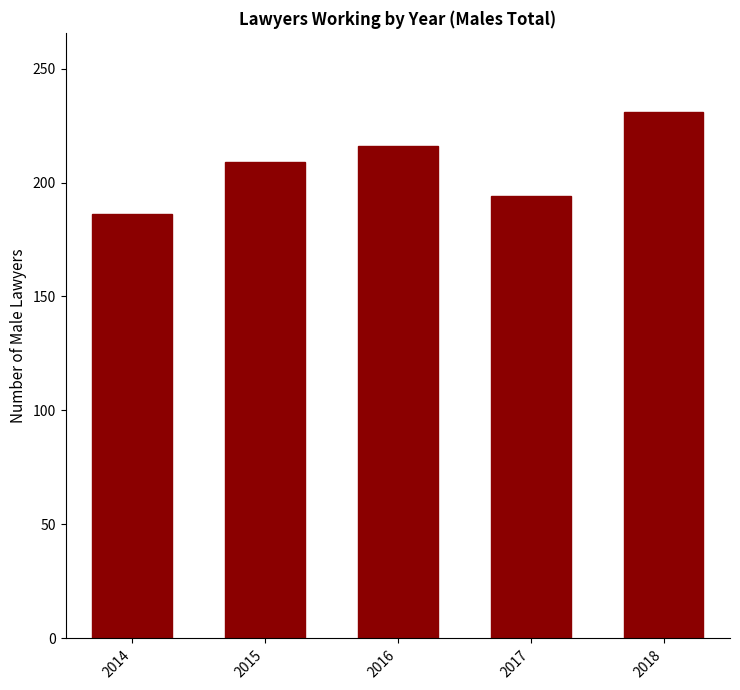

Reading left to right, list all the values displayed in this chart.

2014=186	2015=209	2016=216	2017=194	2018=231